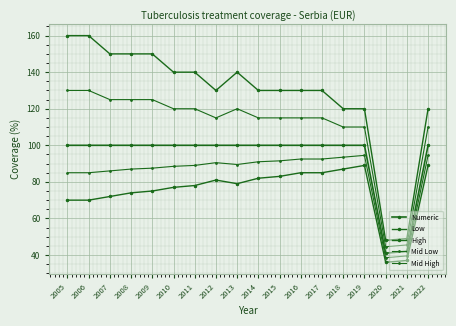

Count the number of data series in this chart.

5